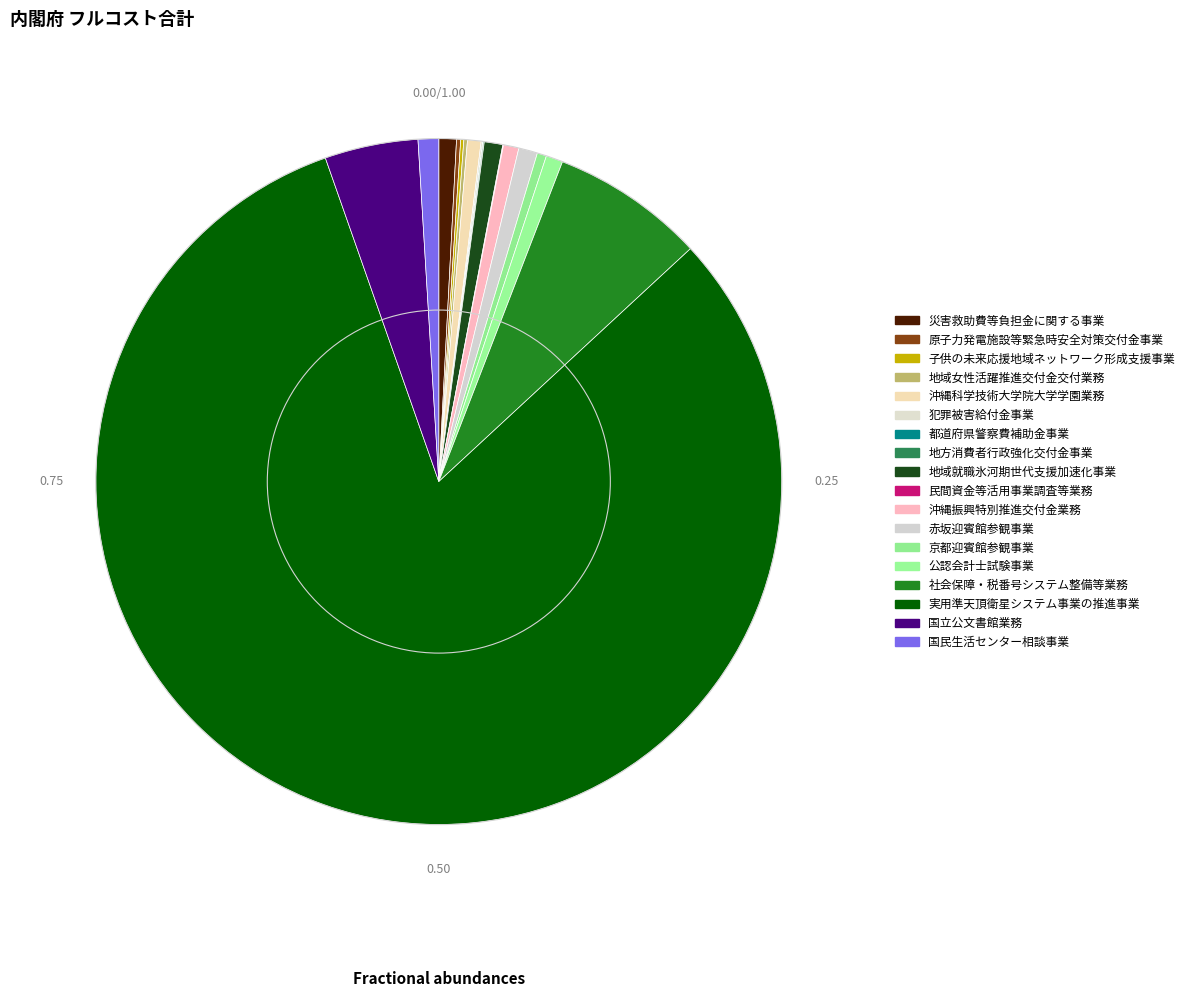

What is the change in value from 子供の未来応援地域ネットワーク形成支援事業 to 京都迎賓館参観事業?

+172016051